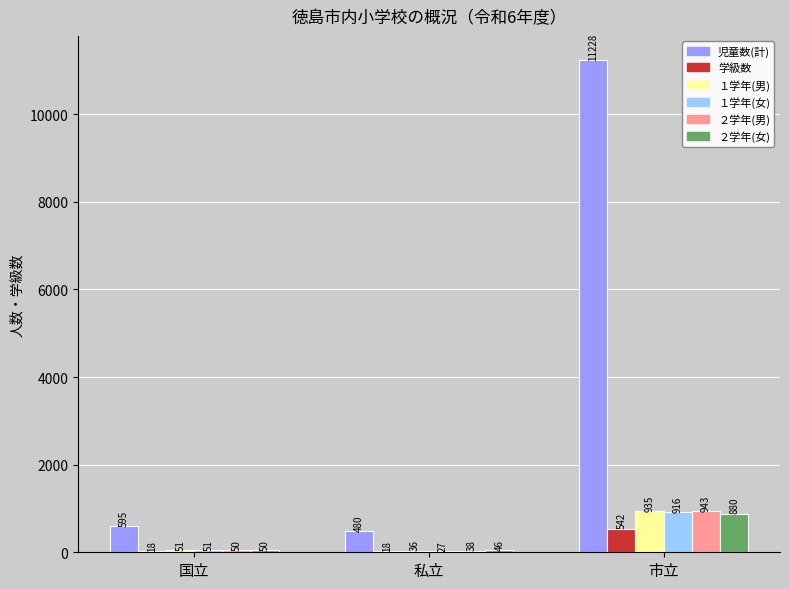

How many groups of bars are there?

3